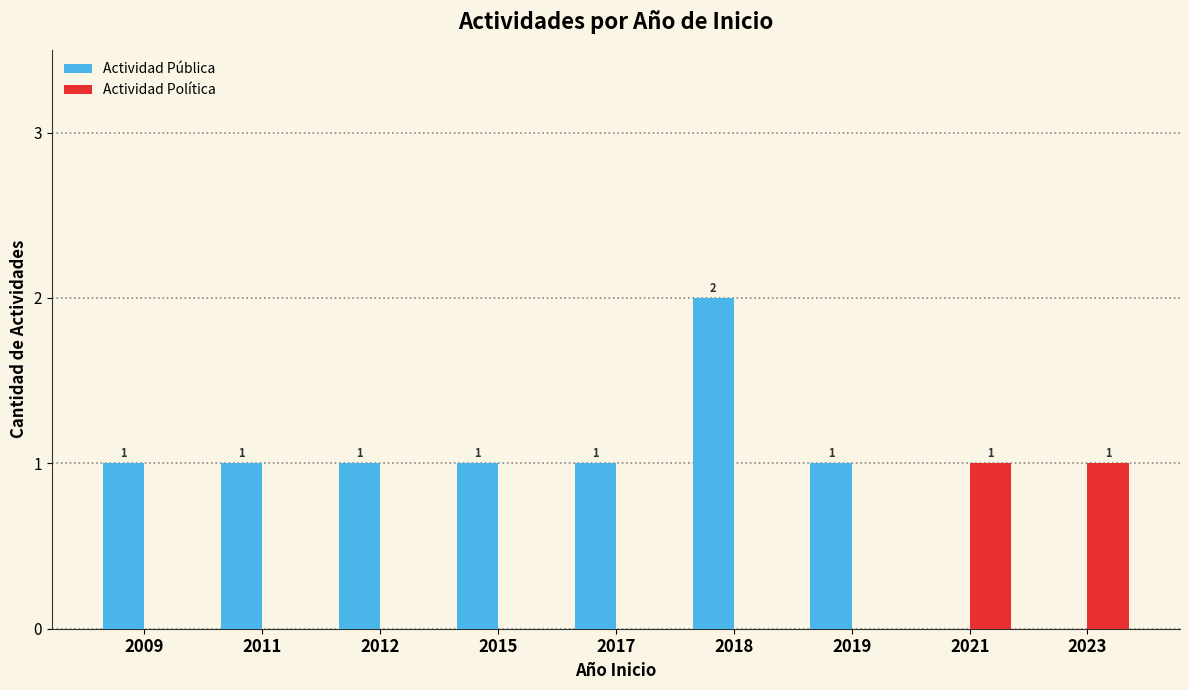

Which category has the highest value in the Actividad Pública series?

2018